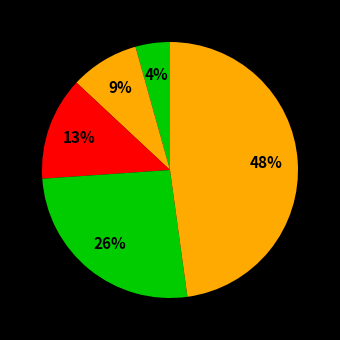

How many segments does this pie chart have?

5